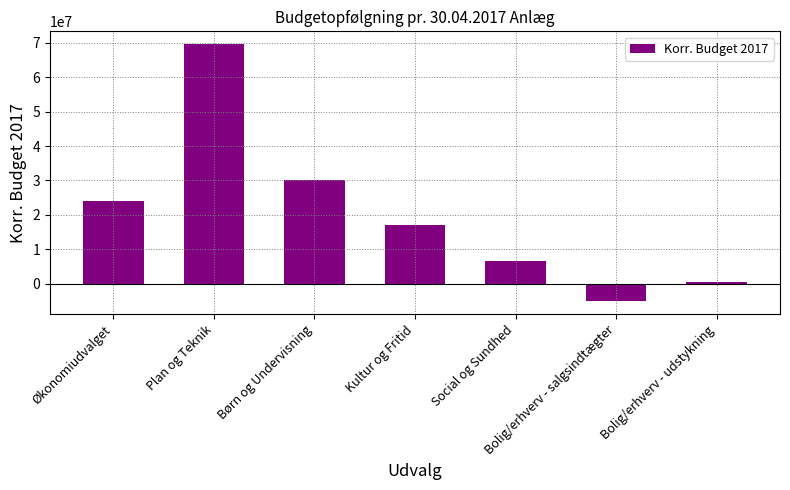

Which label corresponds to the smallest value in the chart?

Bolig/erhverv - salgsindtægter